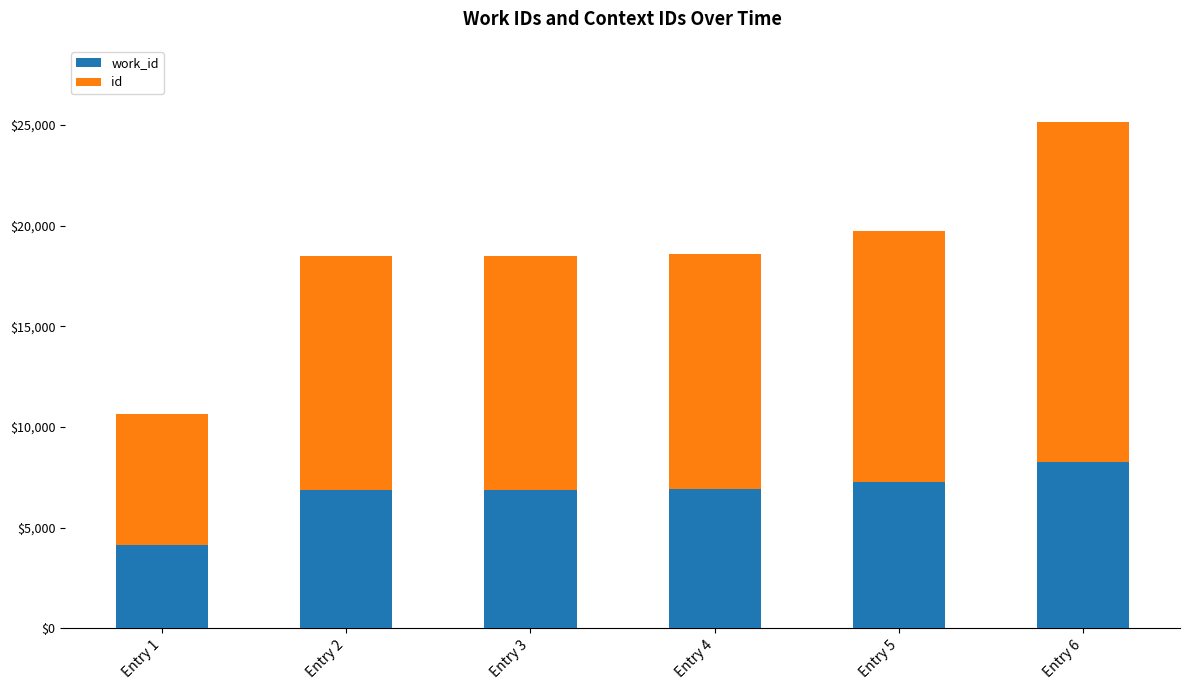

What are all the series names shown in the legend?

work_id, id